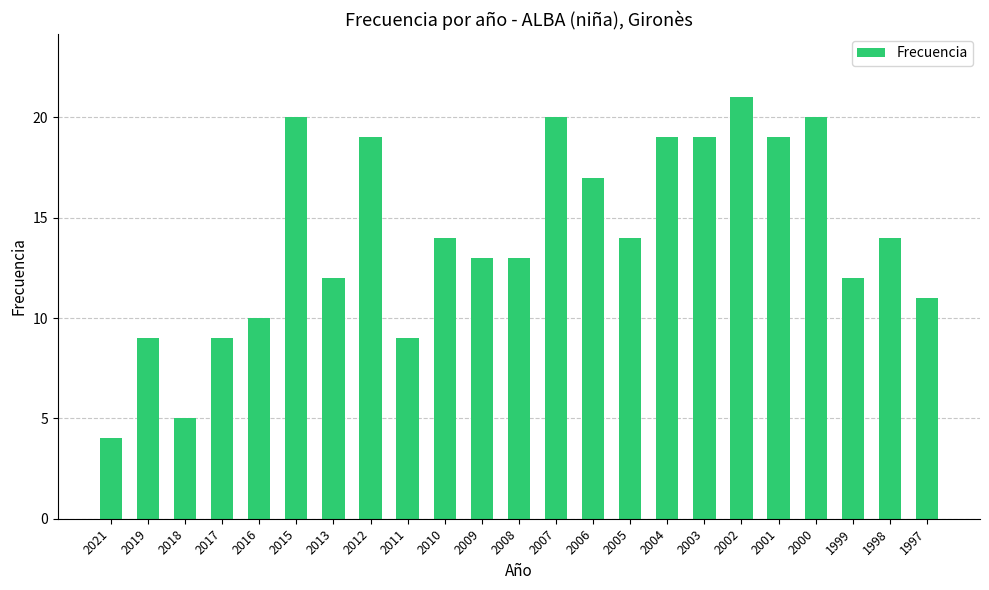

Count the number of categories in the chart.

23